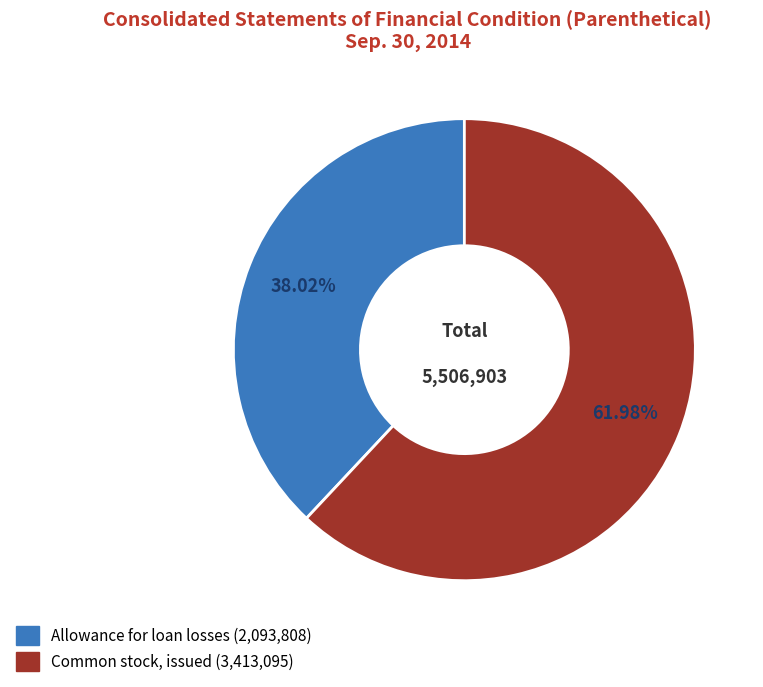

Which has a higher value, Common stock, issued or Allowance for loan losses?

Common stock, issued